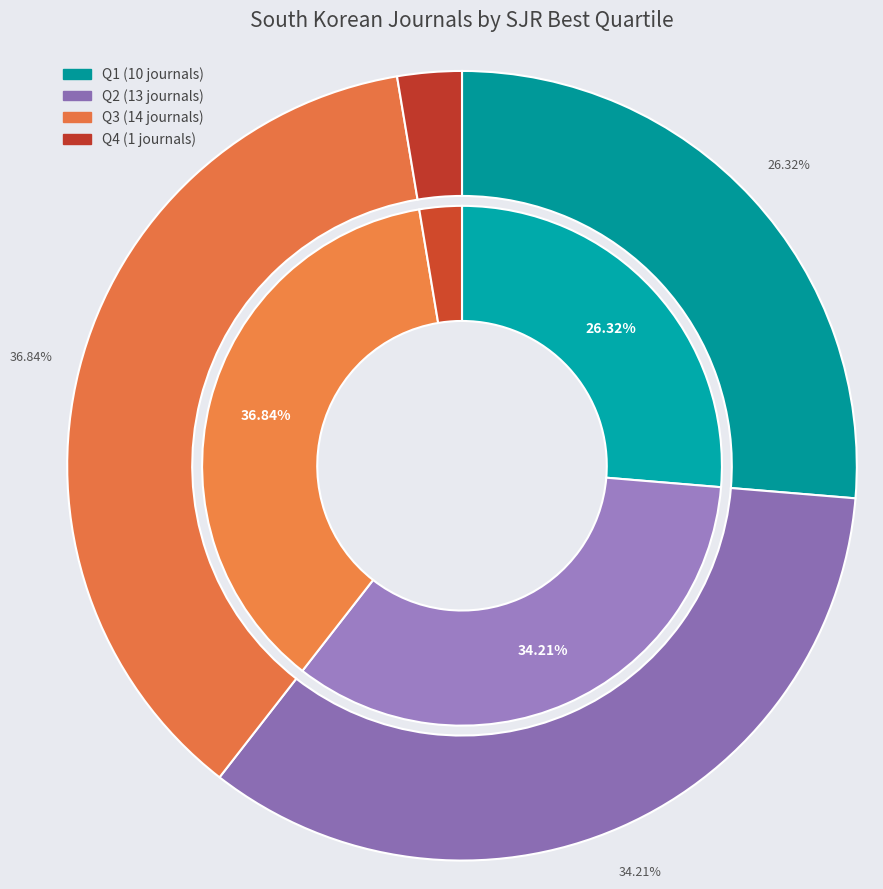

To the nearest percent, what is the combined percentage of Q4 and Q1?

29%